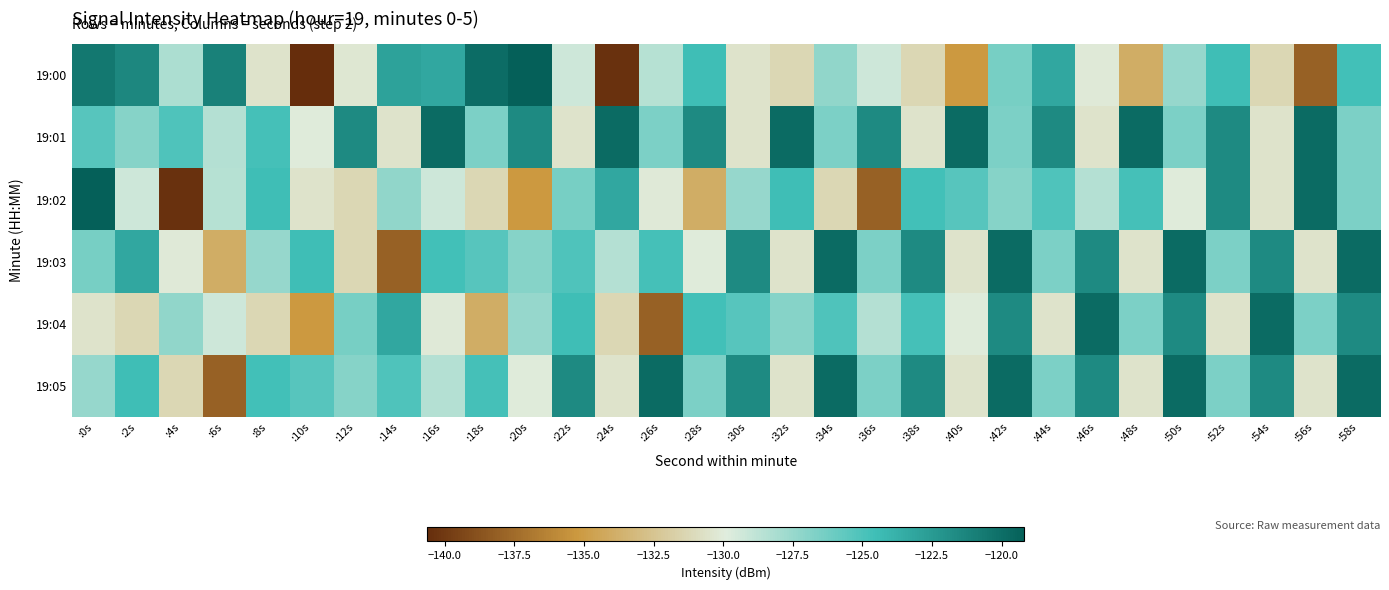

At how many categories does at least one series exceed -127?

30